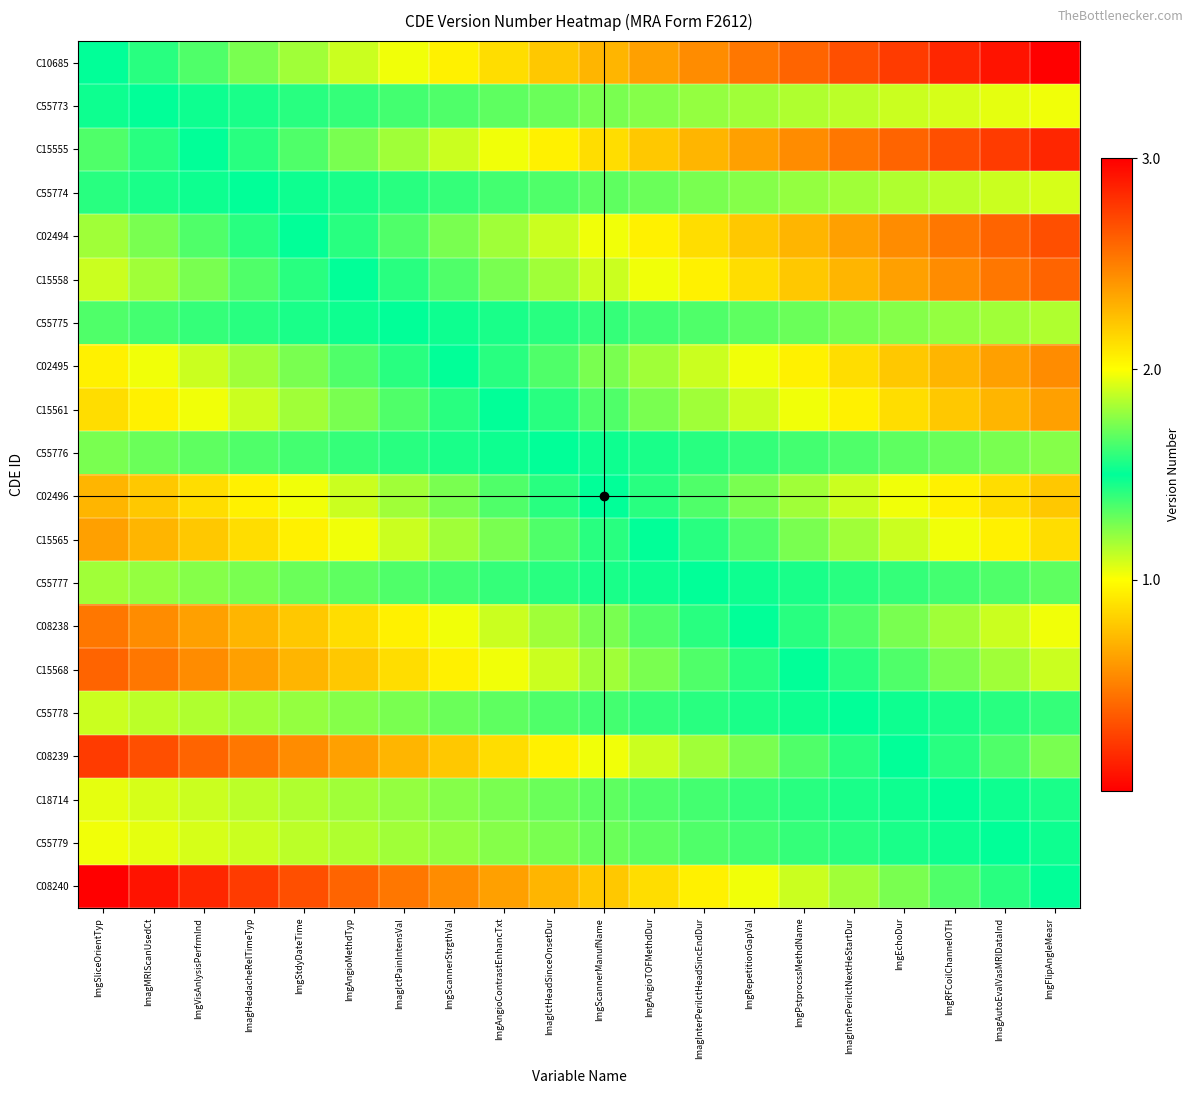

How many categories are shown in the chart?

20